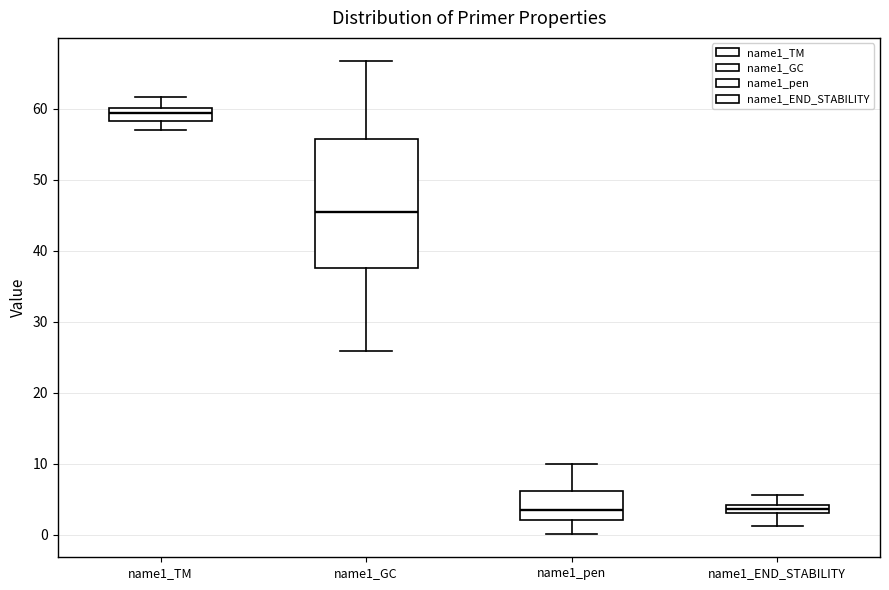

Comparing the boxes themselves (not the whiskers), which one is the tallest?

name1_GC